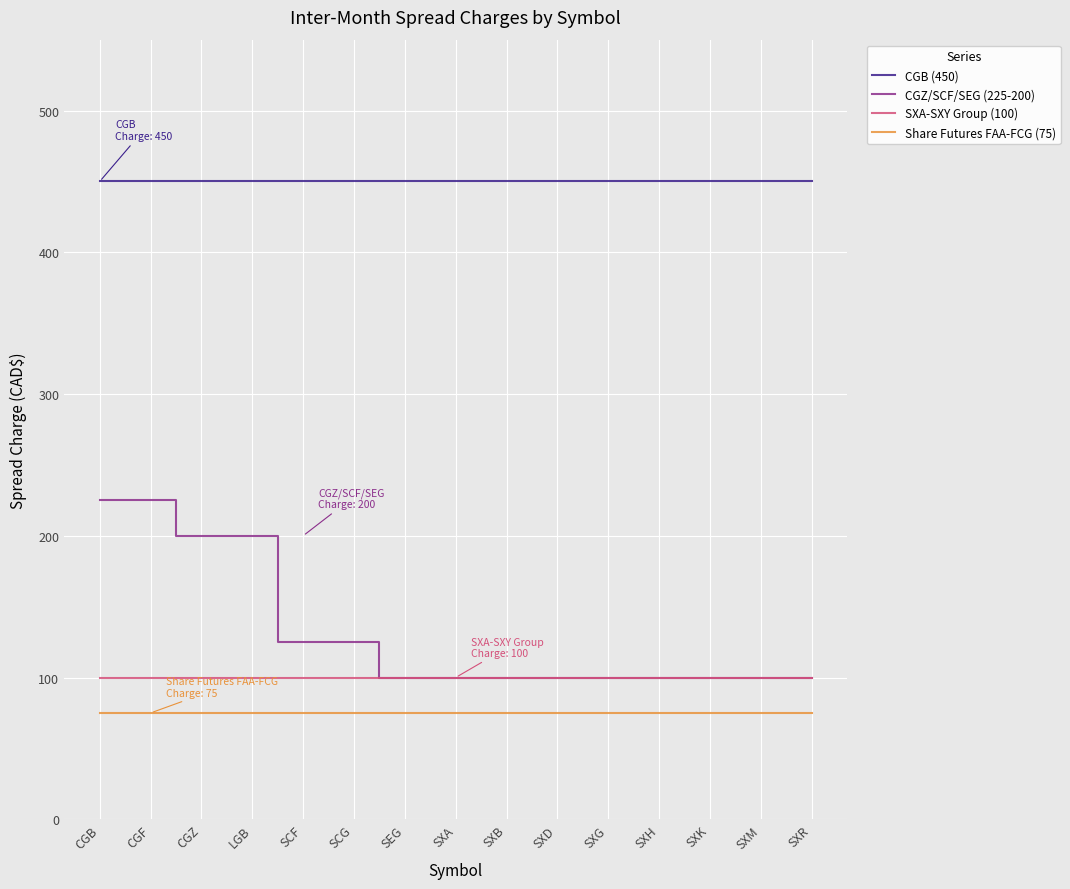

What is the minimum value shown in the chart?

75